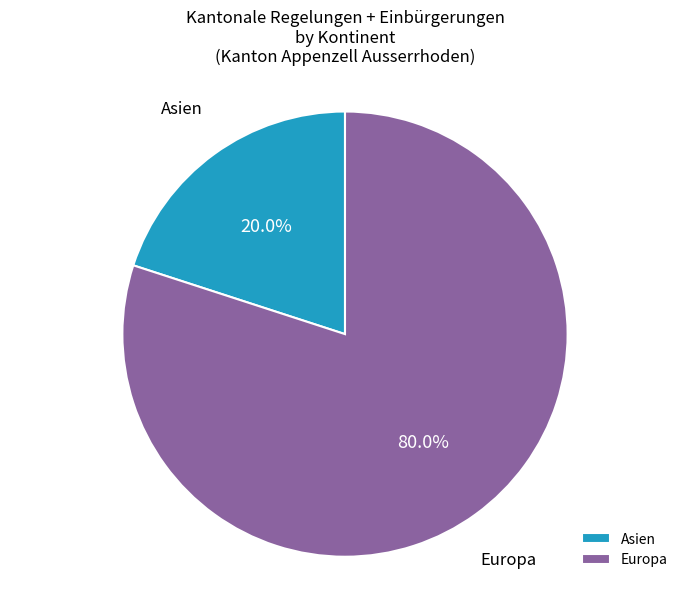

Rank the categories by value from highest to lowest.

Europa, Asien